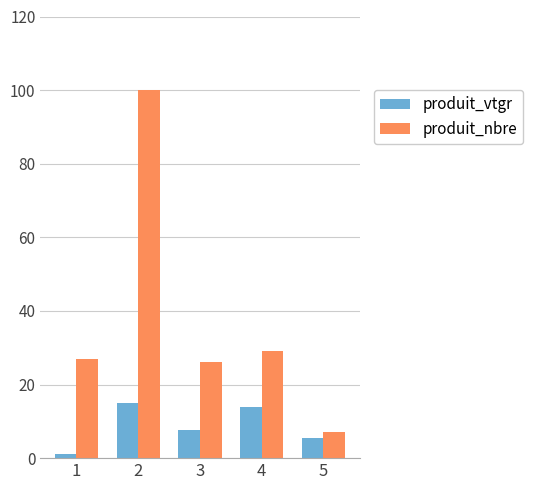

What are all the series names shown in the legend?

produit_vtgr, produit_nbre